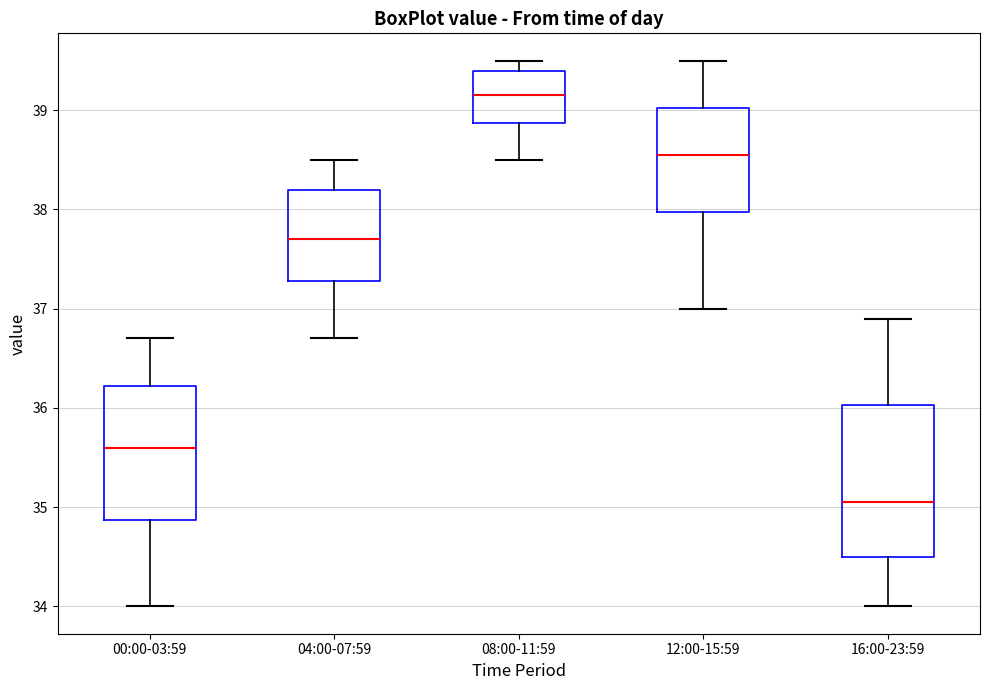

Where does the upper whisker of the box for 04:00-07:59 end on the y-axis? The values are not printed on the chart, so give them approximately, as read against the axis.

38.5